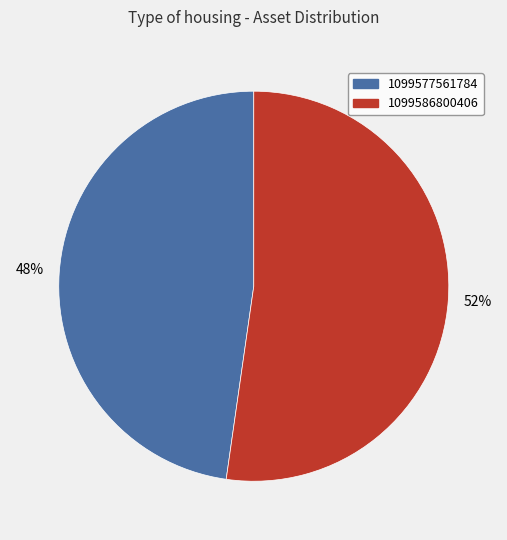

True or false: 1099577561784 accounts for 48% of the total.

True